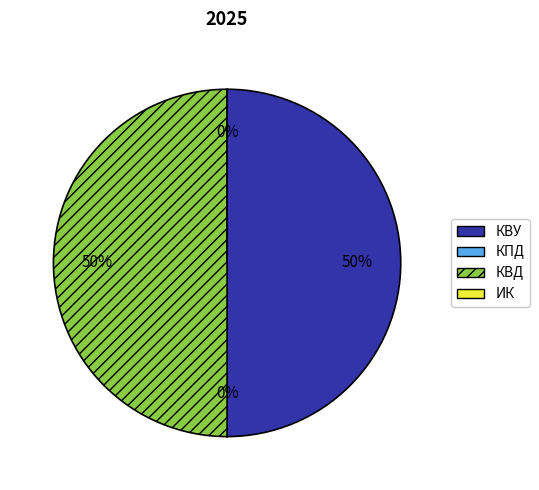

To the nearest percent, what is the average slice percentage?

25%